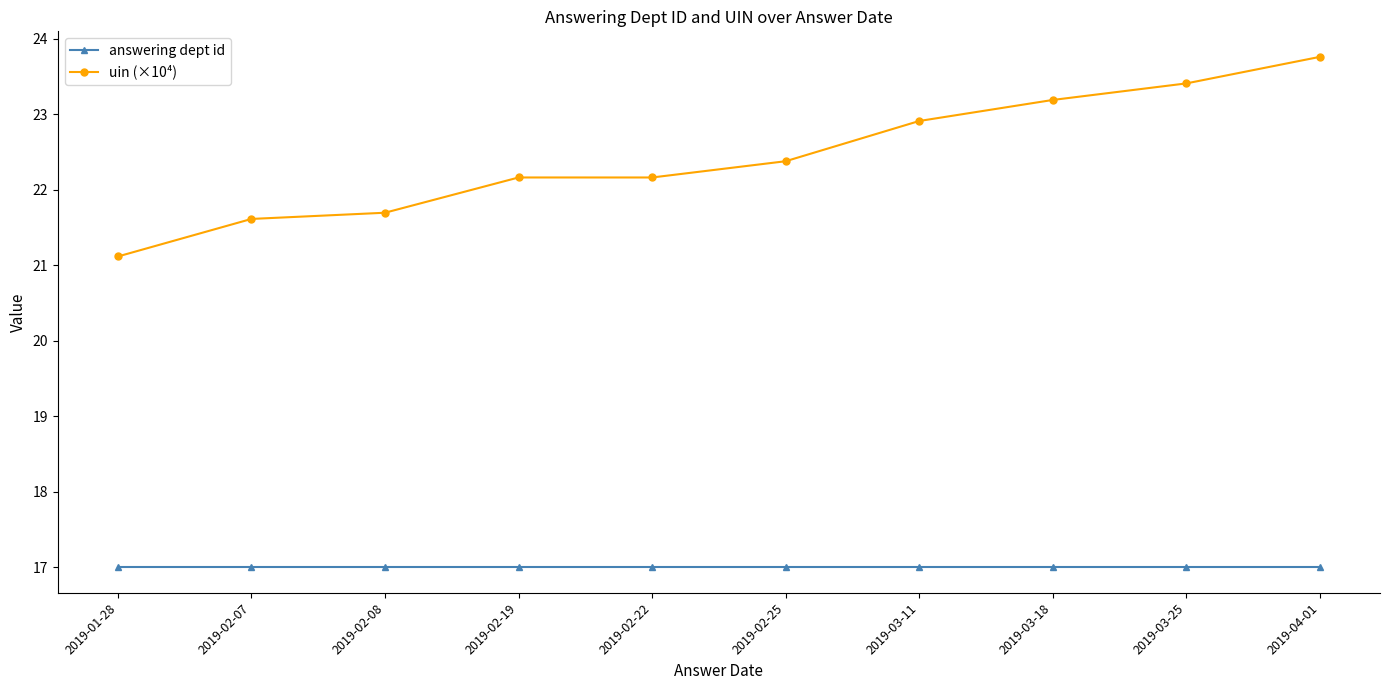

Which series changed the most between 2019-01-28 and 2019-03-11?

uin (×10⁴)